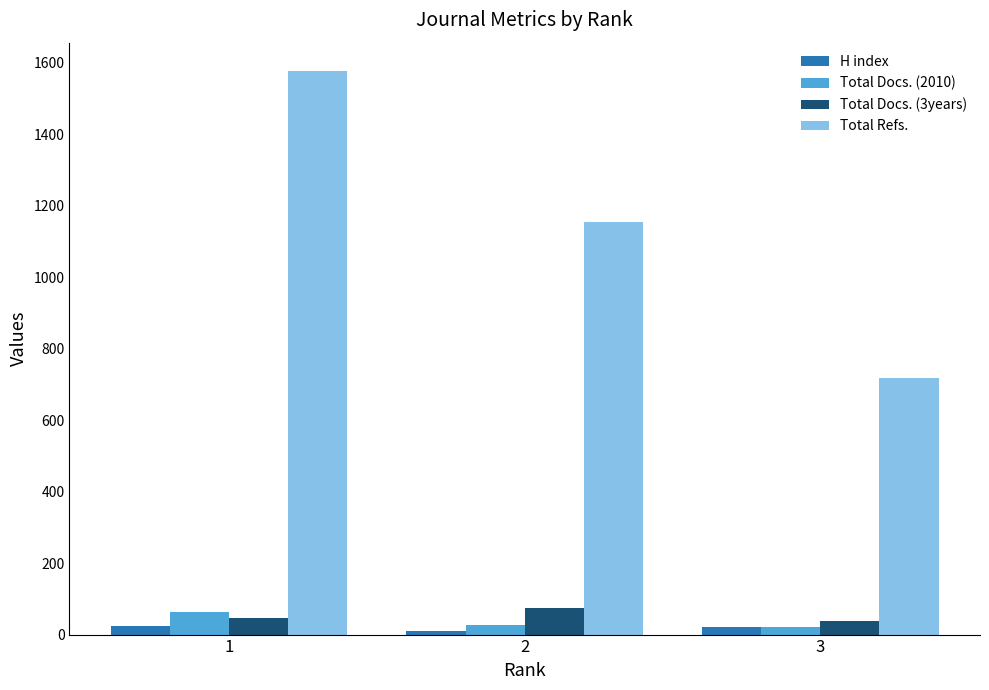

What is the sum of all Total Refs. values?

3448